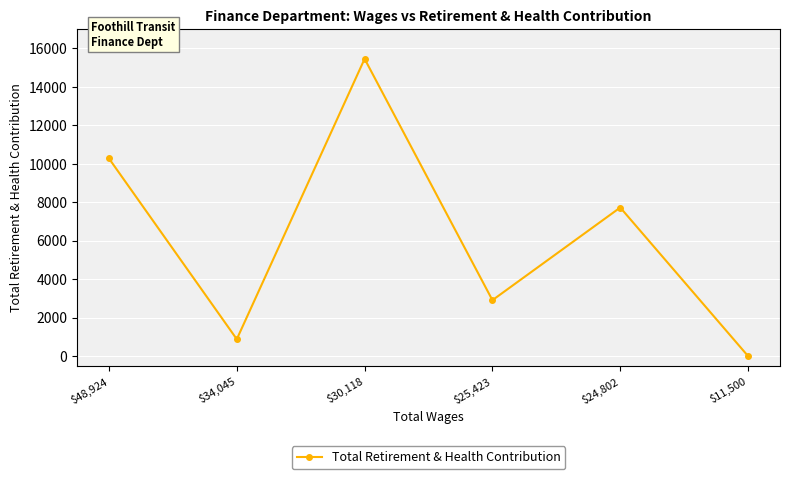

Where is the first local minimum?

$34,045